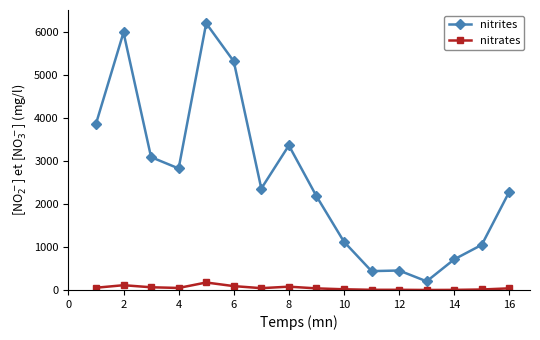

True or false: nitrates and nitrites intersect in this chart.

False